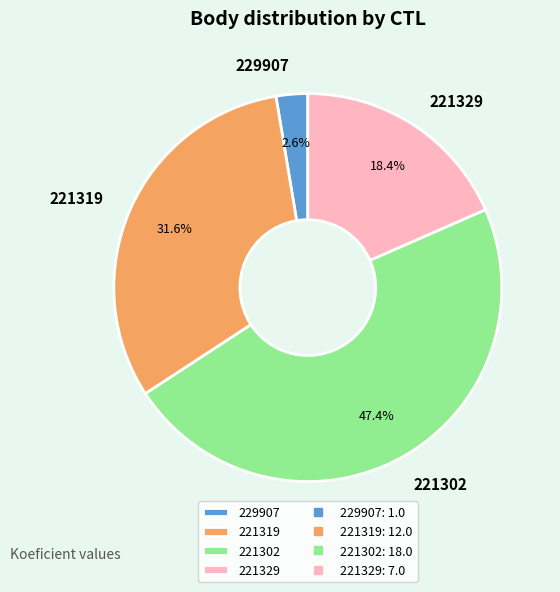

Is it true that 221319 is 32% of the pie?

True